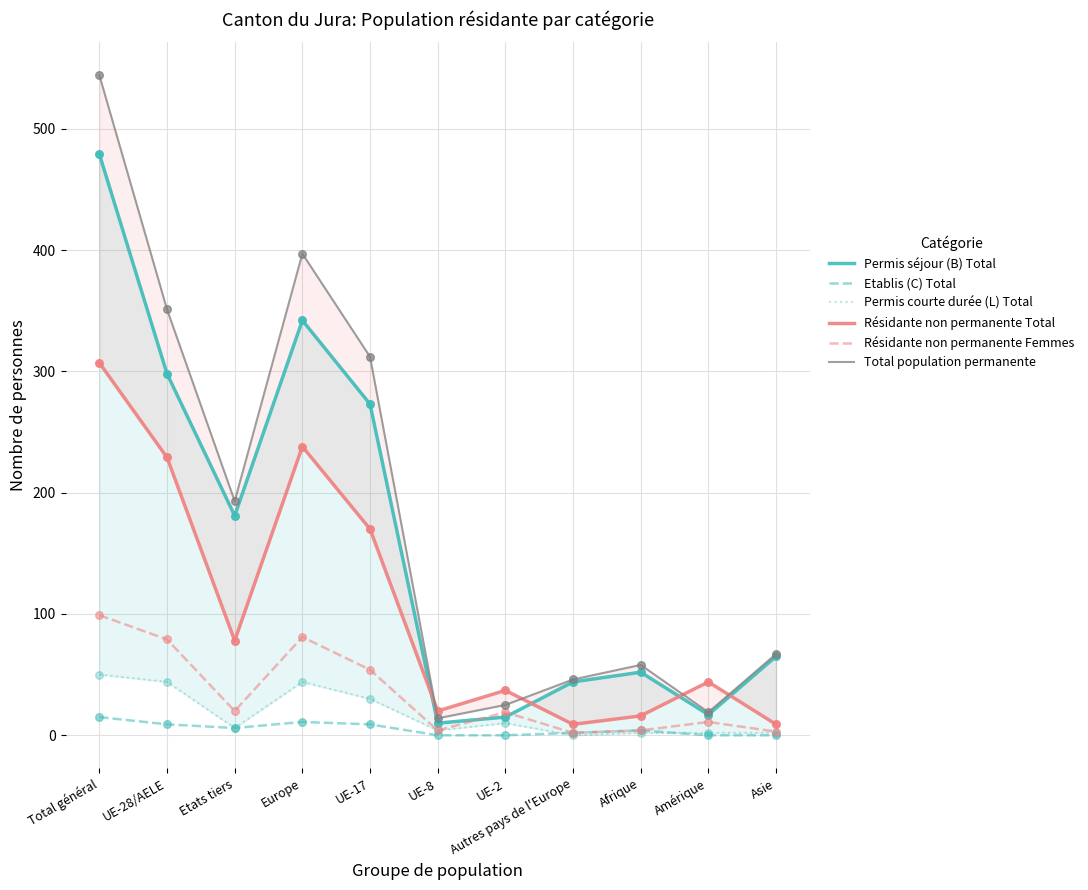

At which category is the sum across all series the highest?

Total général